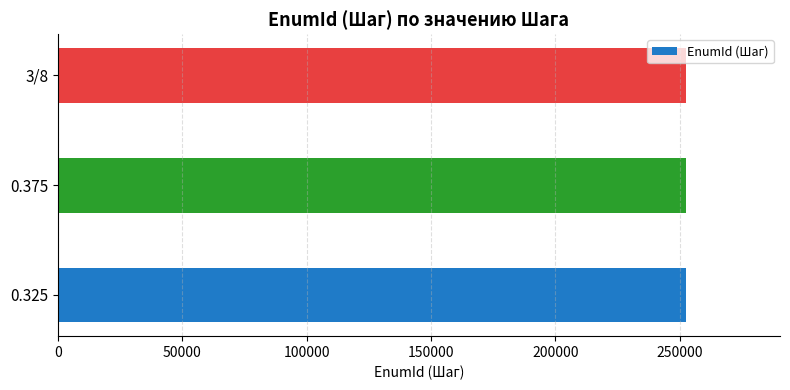

Count the number of data series in this chart.

1